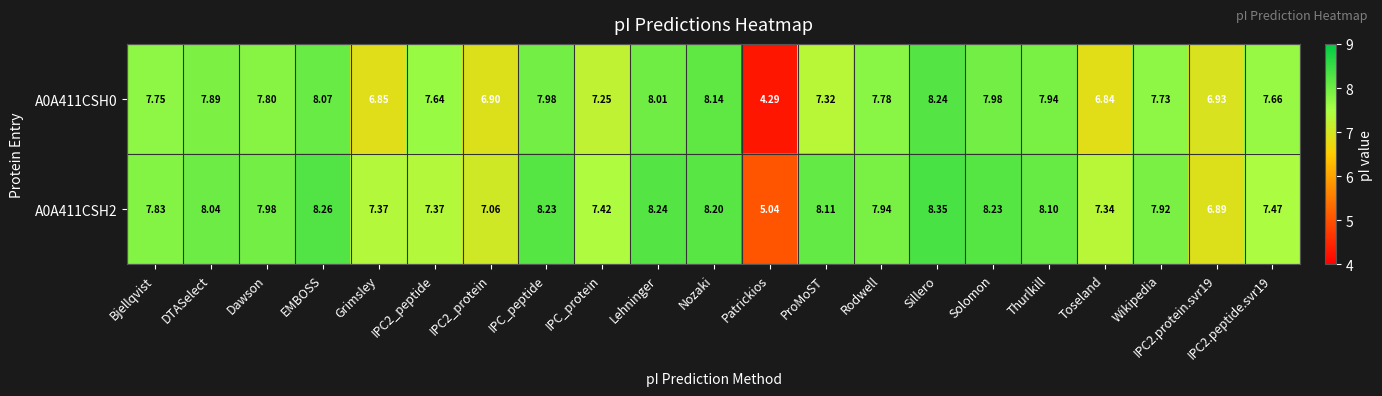

Is the value of A0A411CSH0 at Nozaki greater than the value of A0A411CSH2 at Toseland?

Yes